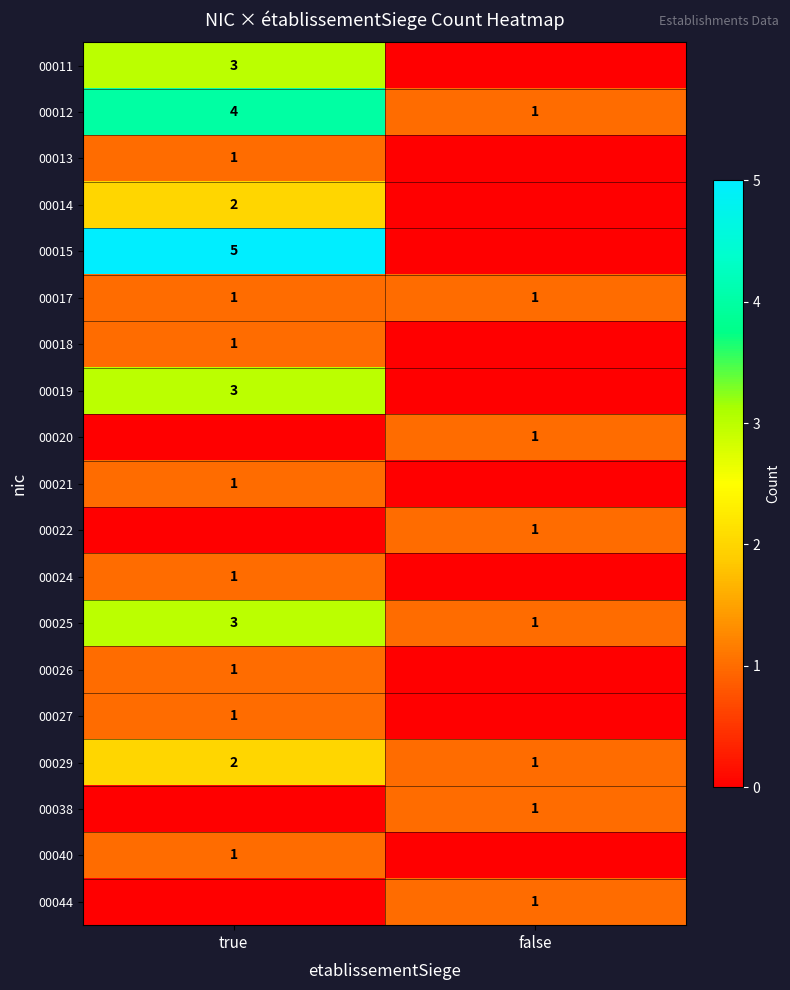

Is it true that 00029 equals 1 at true?

False